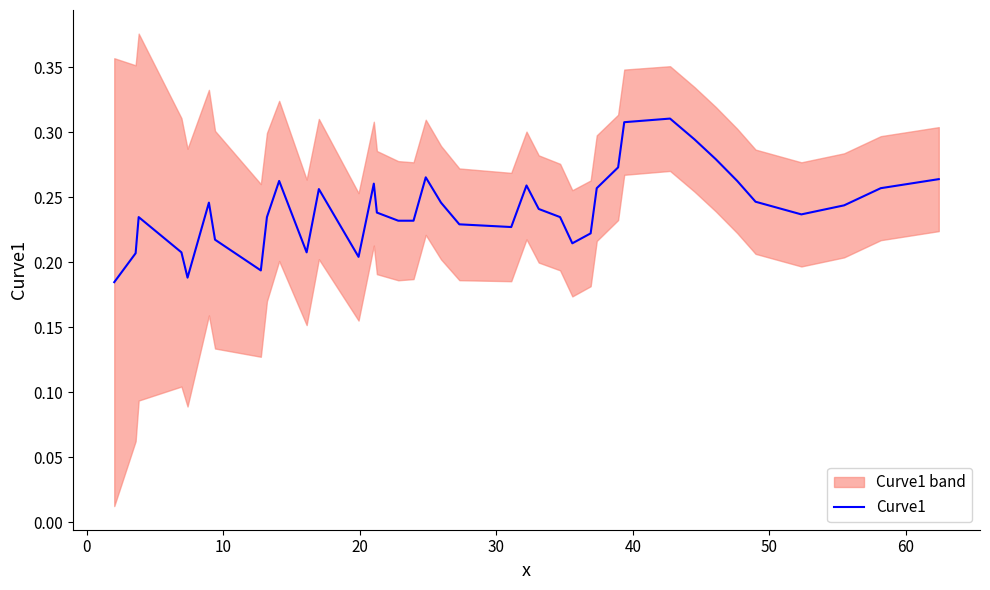

What is the sum of all values?

9.7